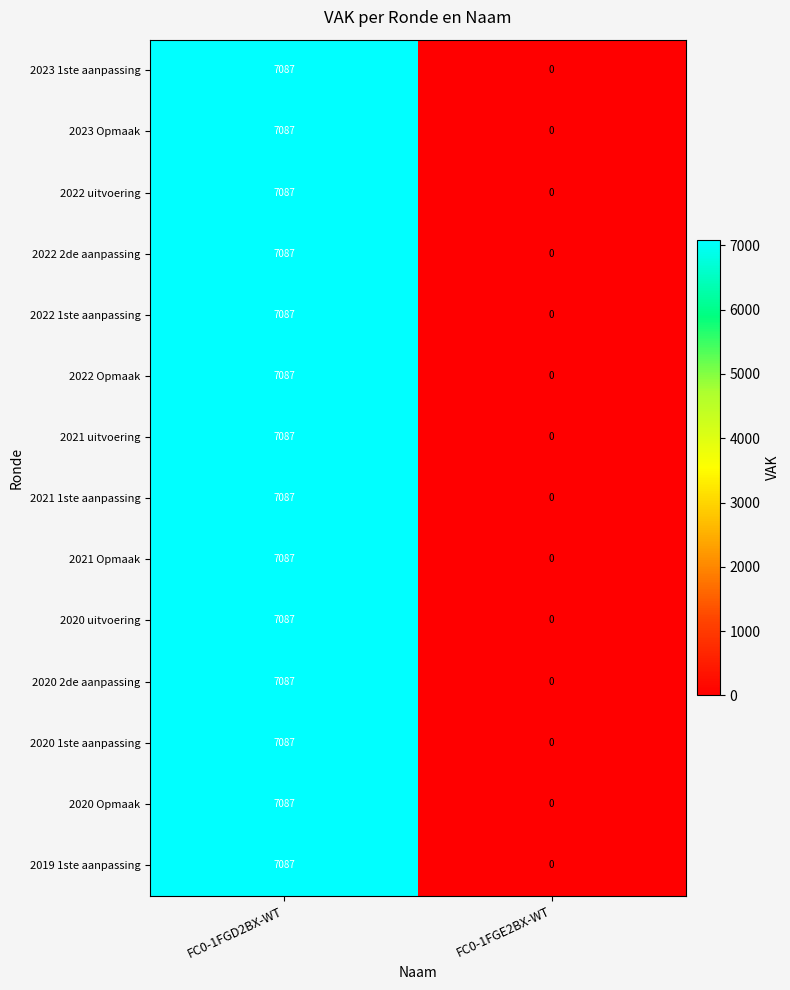

What is the total value across all series at FC0-1FGD2BX-WT?

99218